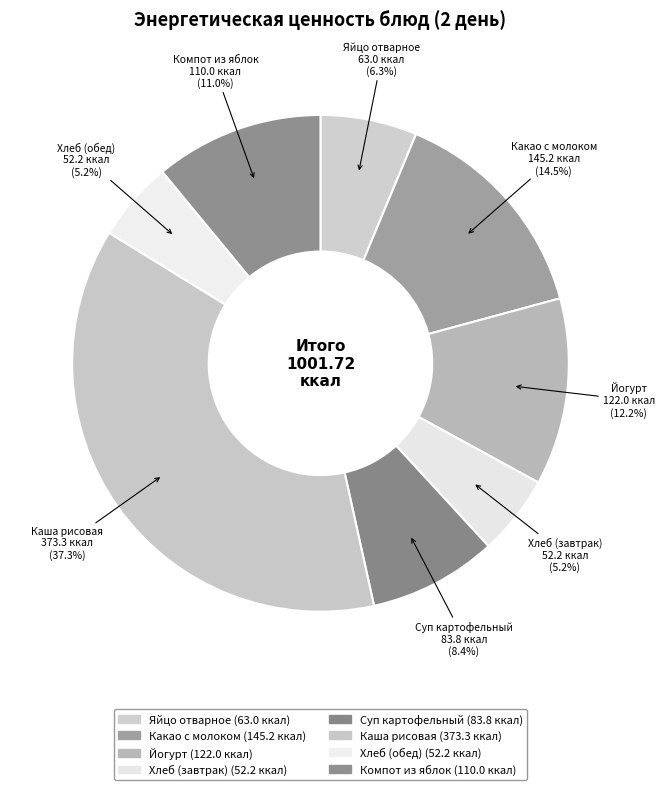

To the nearest percent, what is the difference between the largest and smallest slice percentages?

32%